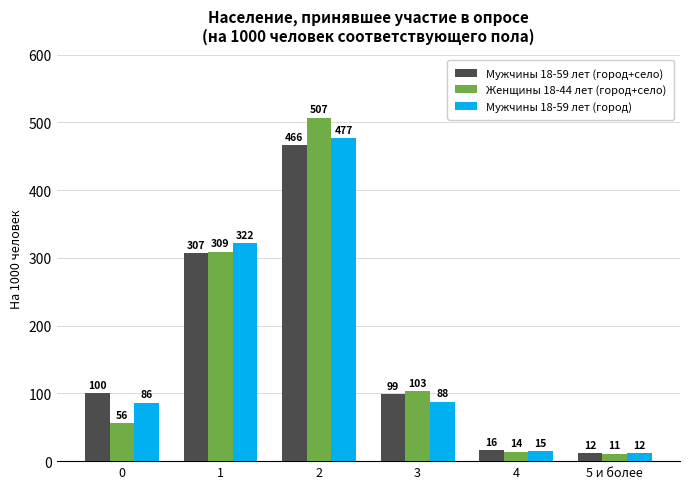

At which label is Мужчины 18-59 лет (город) closest to 244?

1